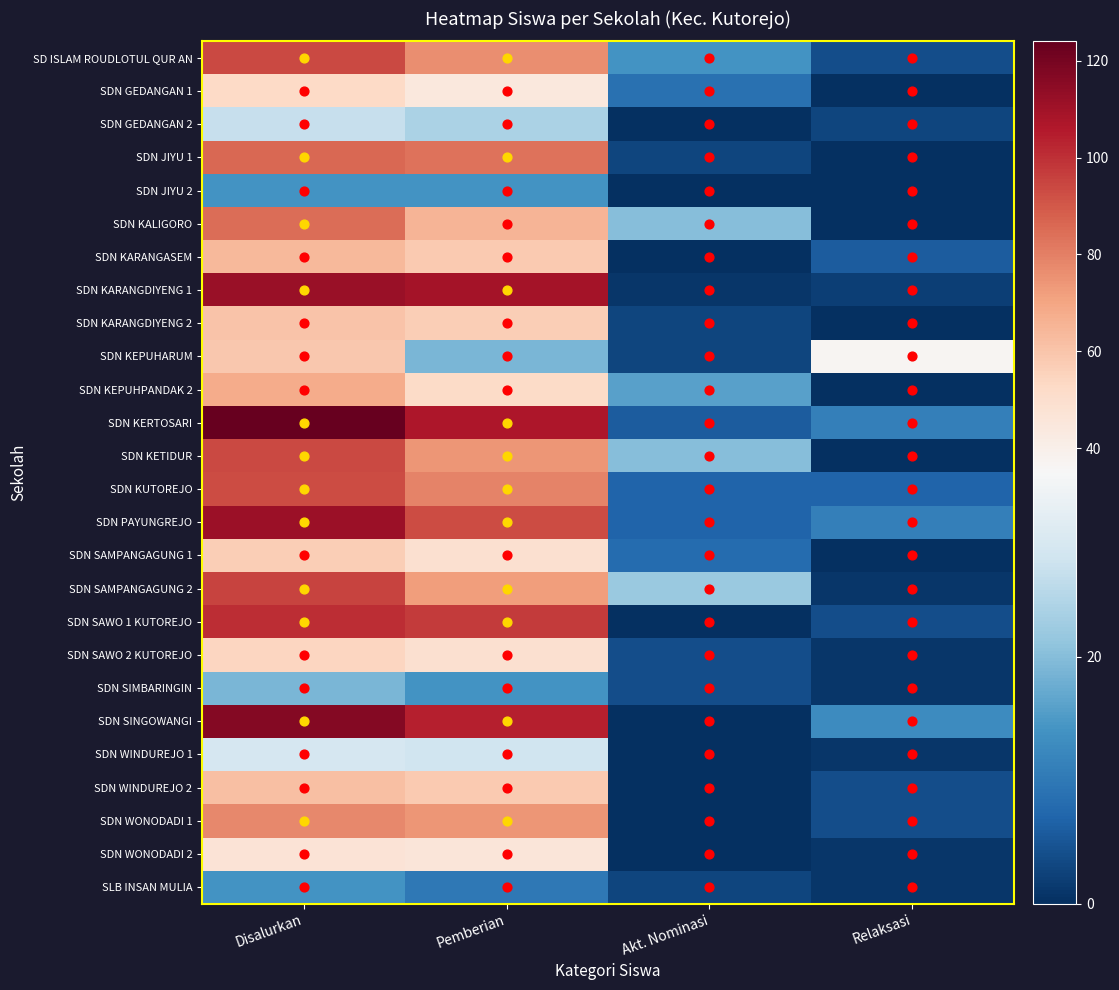

What is the total value across all series at Pemberian?

1555